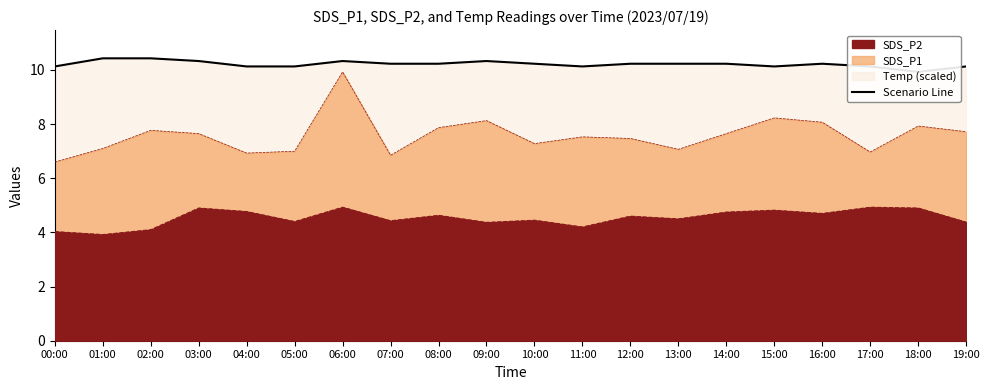

Reading left to right, transcribe all the data shown in this chart.

10.1	10.4	10.4	10.3	10.1	10.1	10.3	10.2	10.2	10.3	10.2	10.1	10.2	10.2	10.2	10.1	10.2	10.1	9.9	10.1